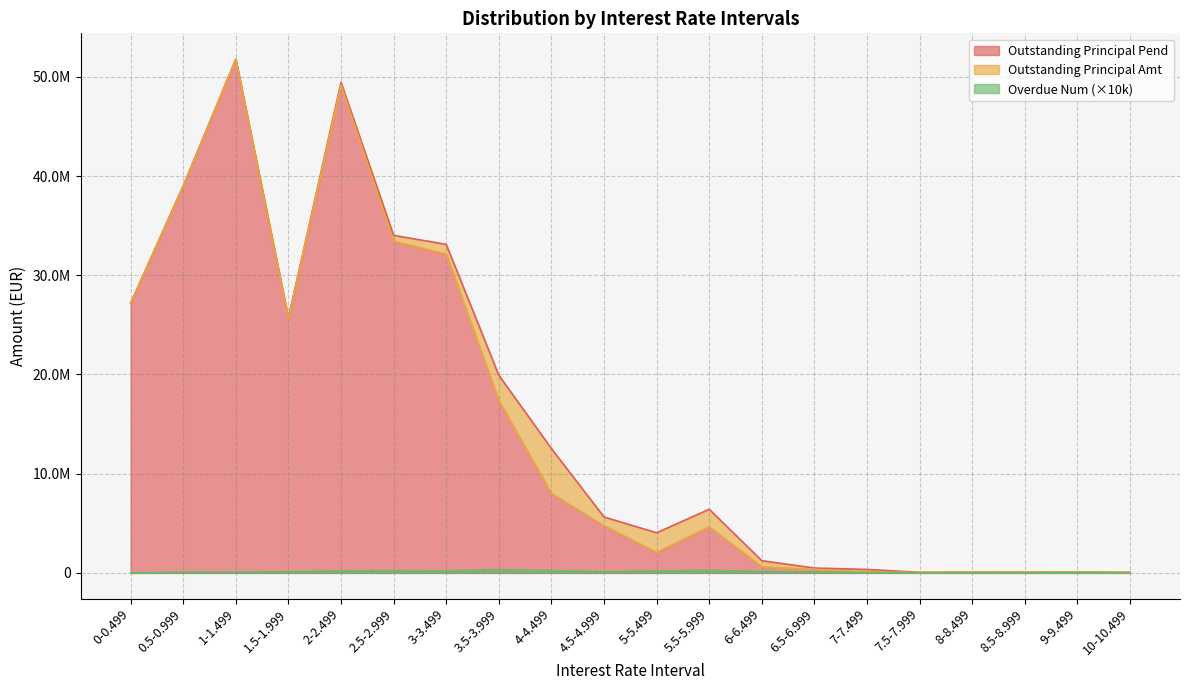

Reading right to left, list all the values displayed in this chart.

Outstanding Principal Amt: 50214.5	80337.7	78318.5	80902.6	54491.0	344690.2	487114.6	1229692.9	6412959.0	4045433.5	5631112.4	12534750.3	19928611.9	33119290.4	34026558.1	49455730.8	25703239.6	51804041.3	39029156.6	27192828.1
Outstanding Principal Pend: 29441.4	72252.5	77839.2	80235.8	38041.5	102260.3	353720.3	614492.1	4641305.1	2071852.0	4750444.5	7997306.3	17389691.7	32129427.4	33444810.1	49177094.9	25651305.3	51729170.1	38975070.2	27192828.1
Overdue Num: 30000.0	30000.0	10000.0	10000.0	20000.0	40000.0	90000.0	140000.0	250000.0	200000.0	110000.0	240000.0	310000.0	210000.0	230000.0	210000.0	110000.0	70000.0	80000.0	0.0